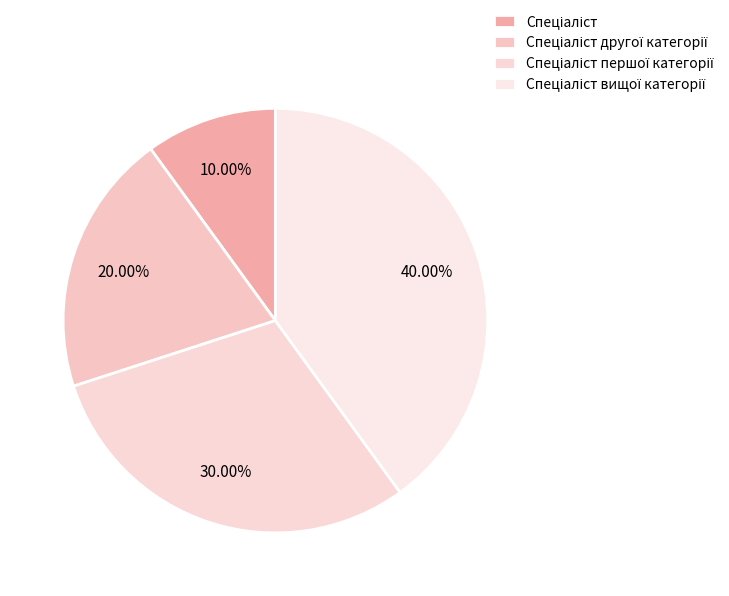

How many segments does this pie chart have?

4